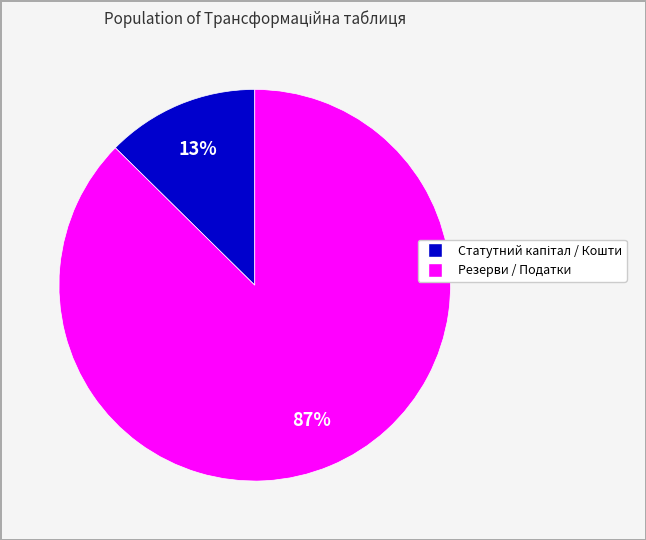

To the nearest percent, what is the average slice percentage?

50%